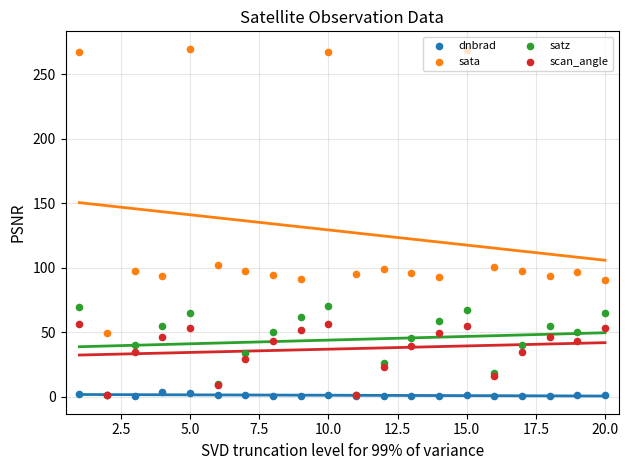

Which series reaches the maximum Y coordinate?

sata